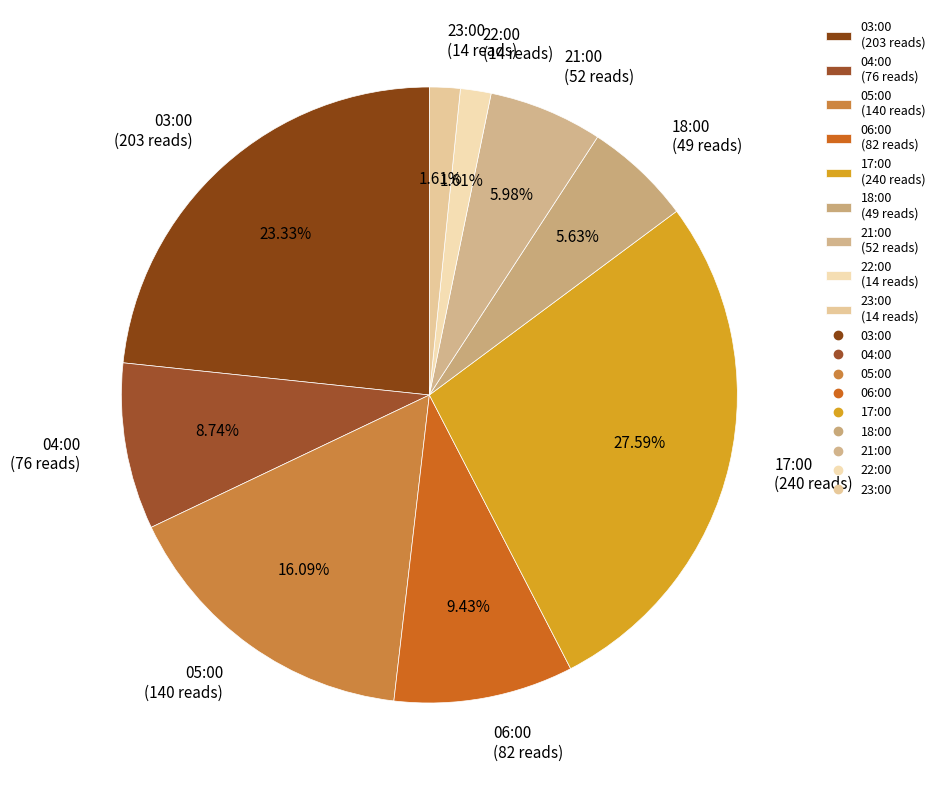

Does 17:00 represent more than half of the total?

No